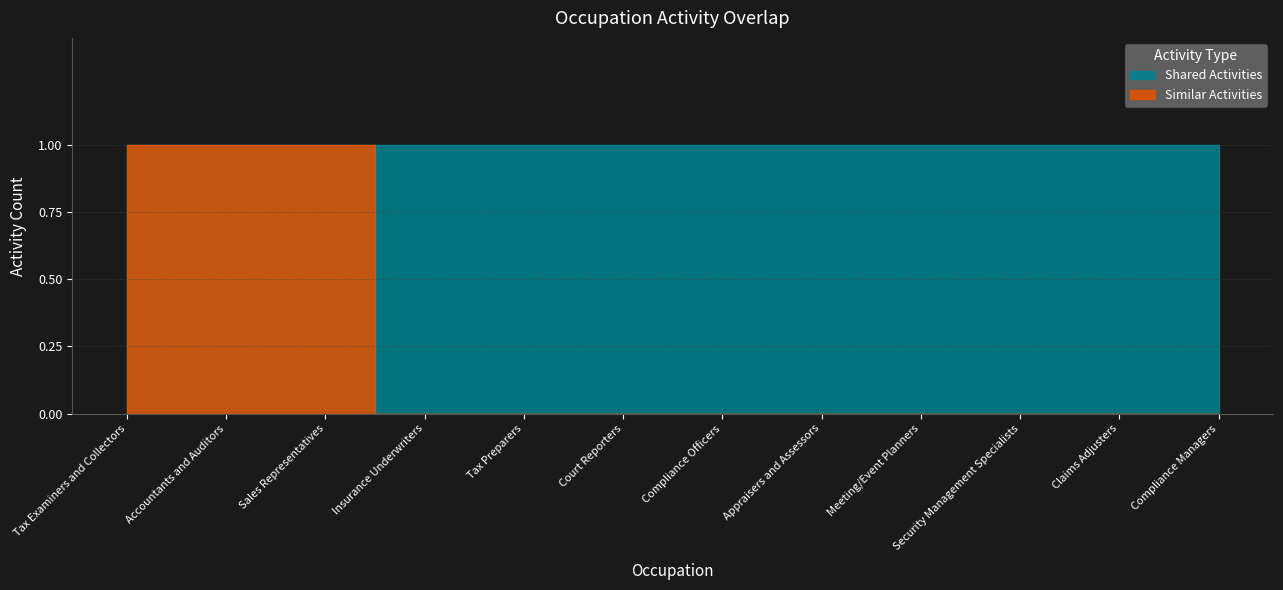

Reading left to right, extract all data points from this chart.

1	1	1	0	0	0	0	0	0	0	0	0